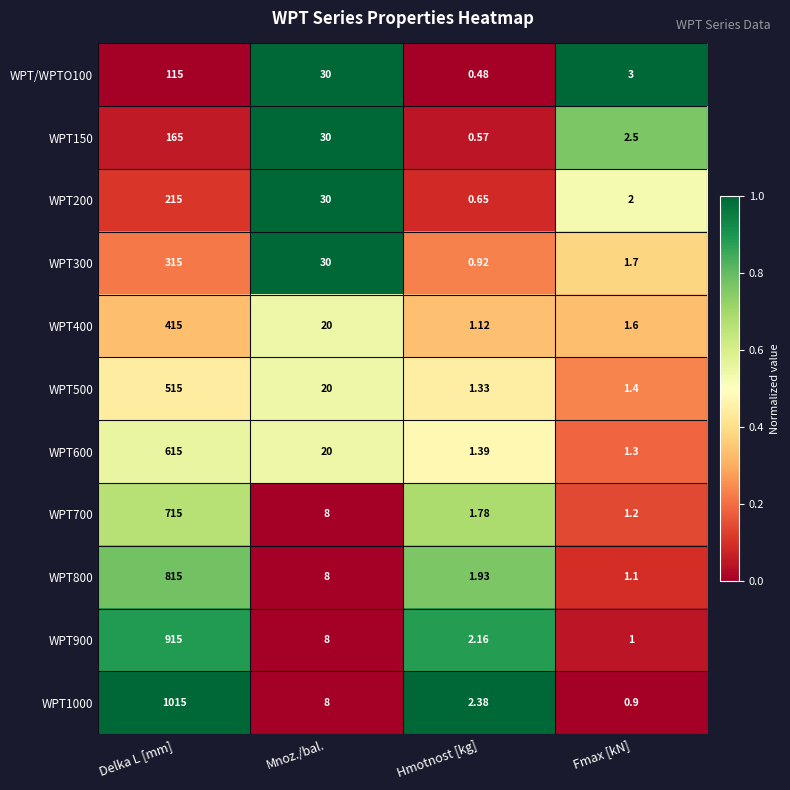

Which category has the highest value in the WPT200 series?

Delka L [mm]